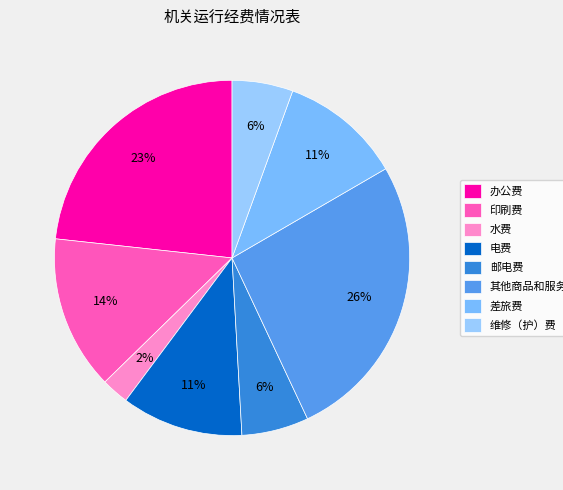

Is there any slice that represents more than half of the pie?

No